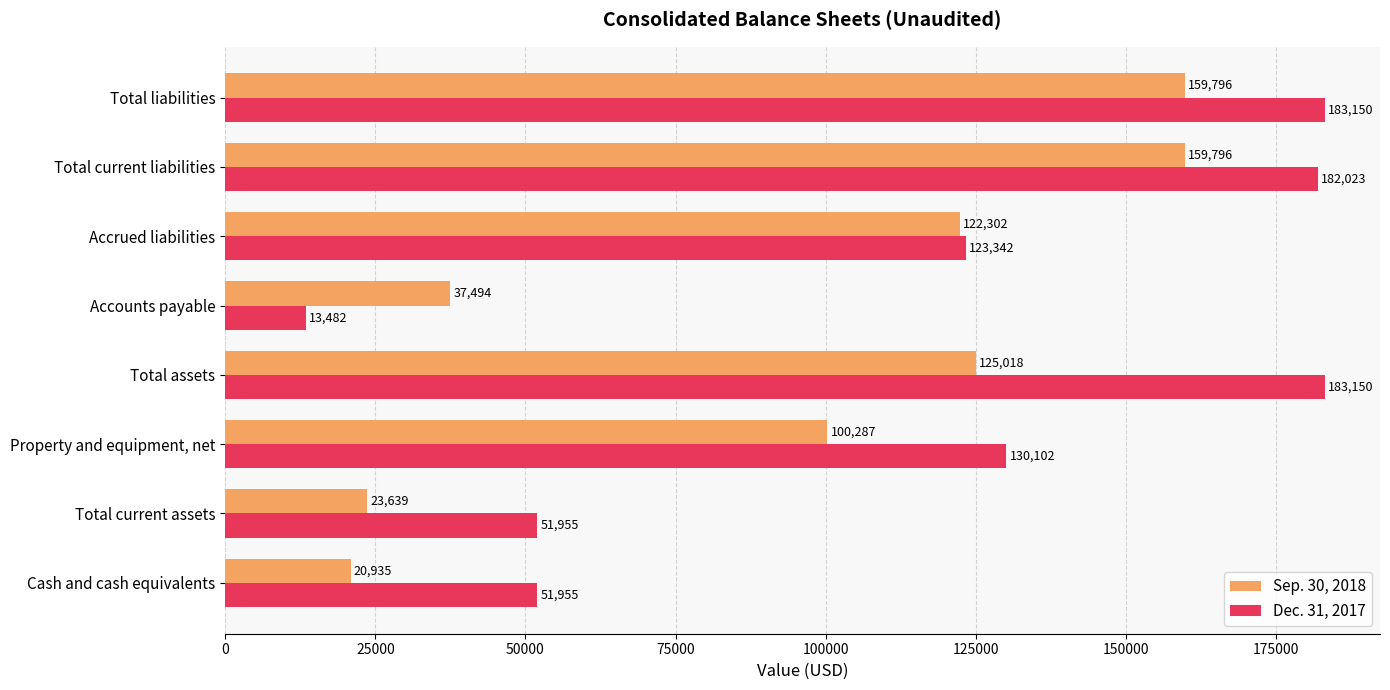

What is the difference between the second highest and minimum values in the Sep. 30, 2018 series?

138861